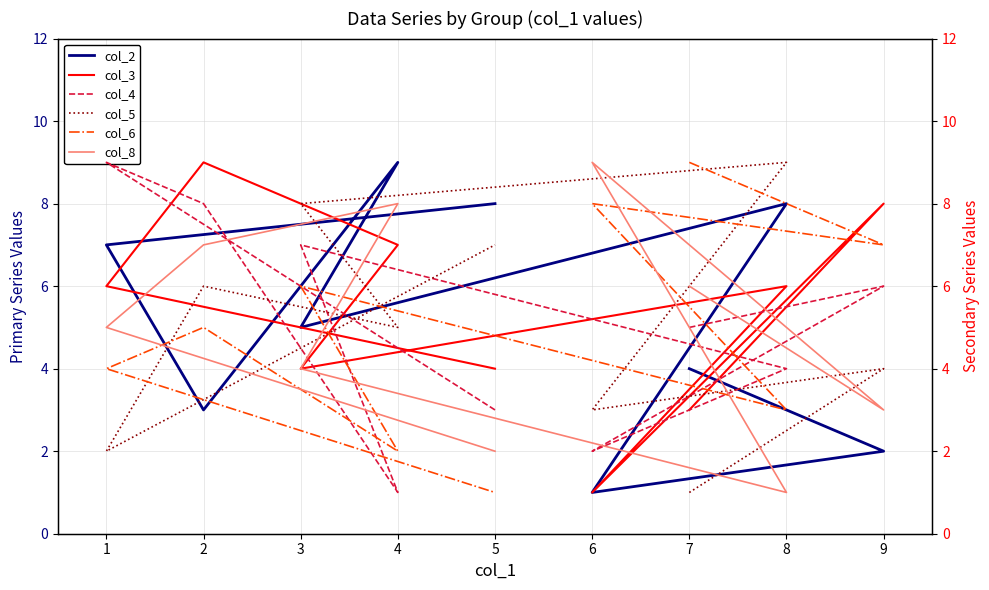

How many interior local valleys does the col_3 series have?

2